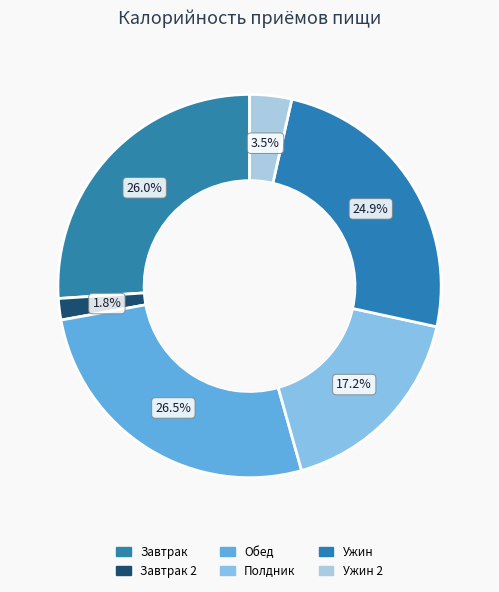

Count the number of slices in the pie.

6